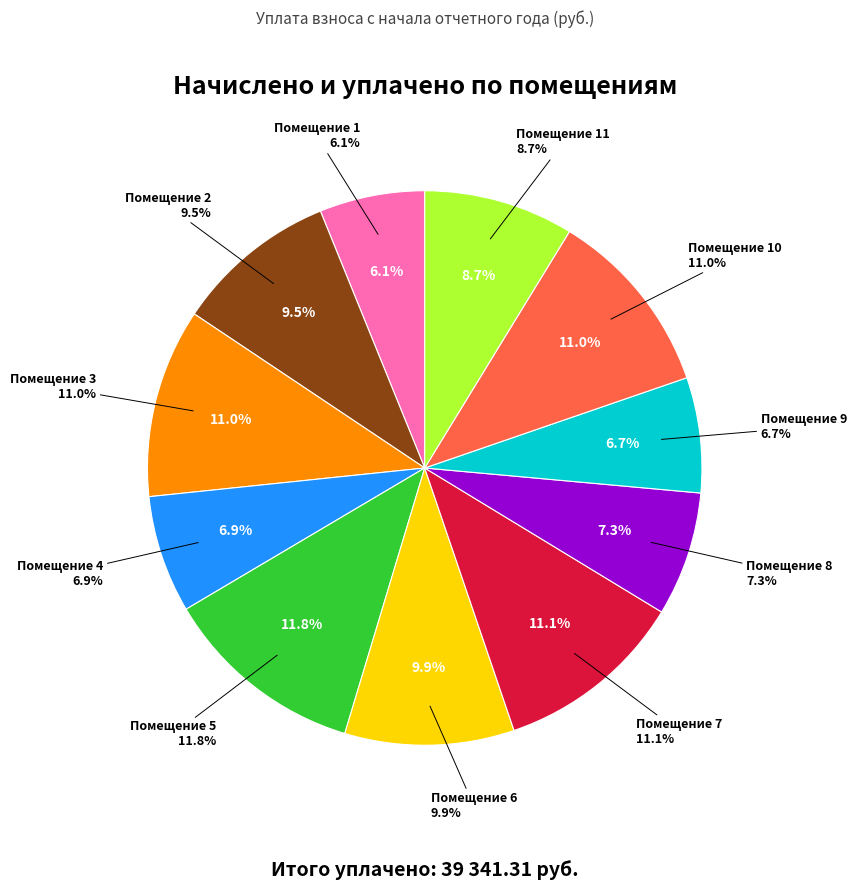

How many slices are in this pie chart?

12